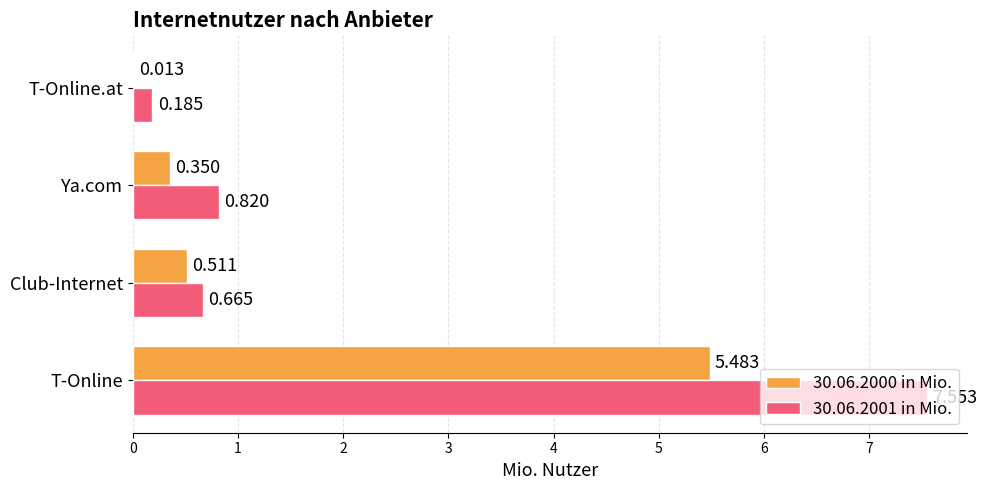

At which label does 30.06.2000 in Mio. reach its peak?

T-Online